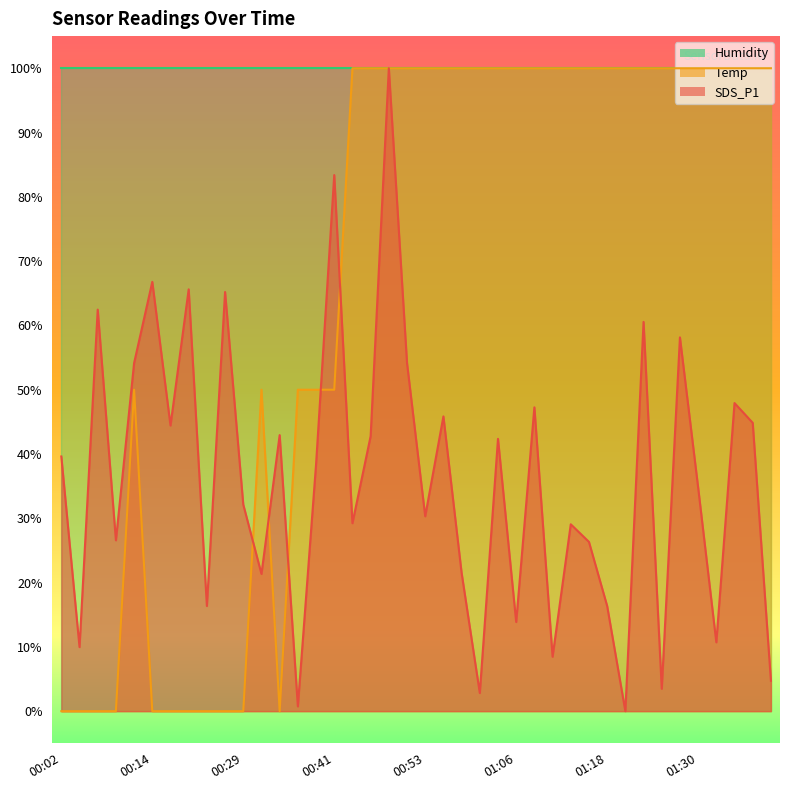

Which category has the highest value in the SDS_P1 series?

00:48